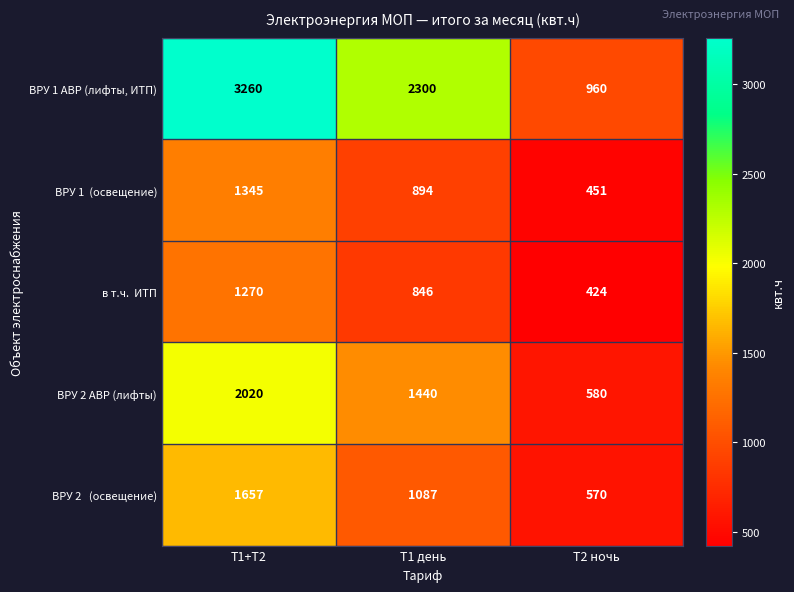

What is the smallest value displayed?

424